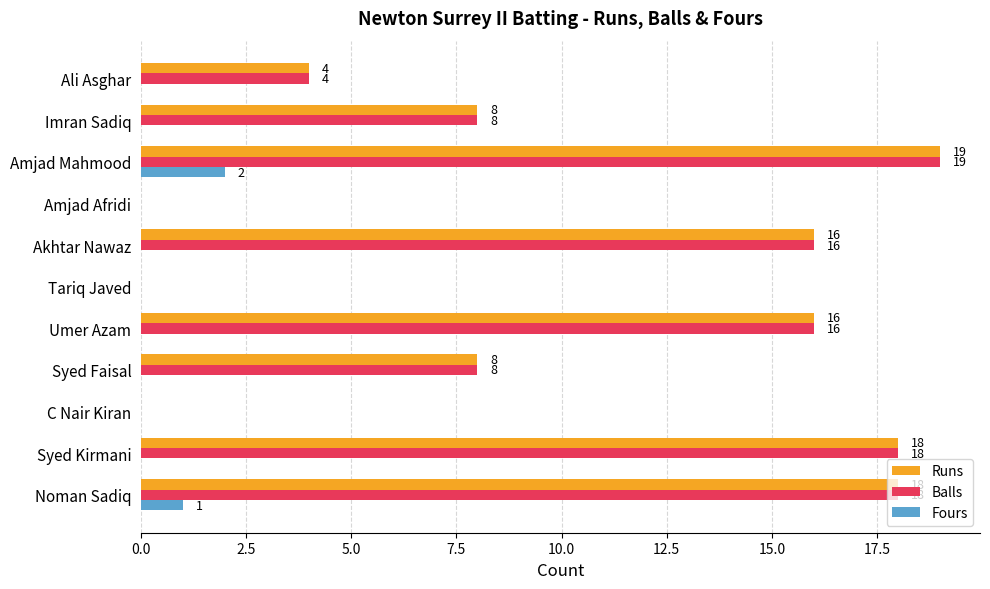

What is the sum of all Balls values?

107